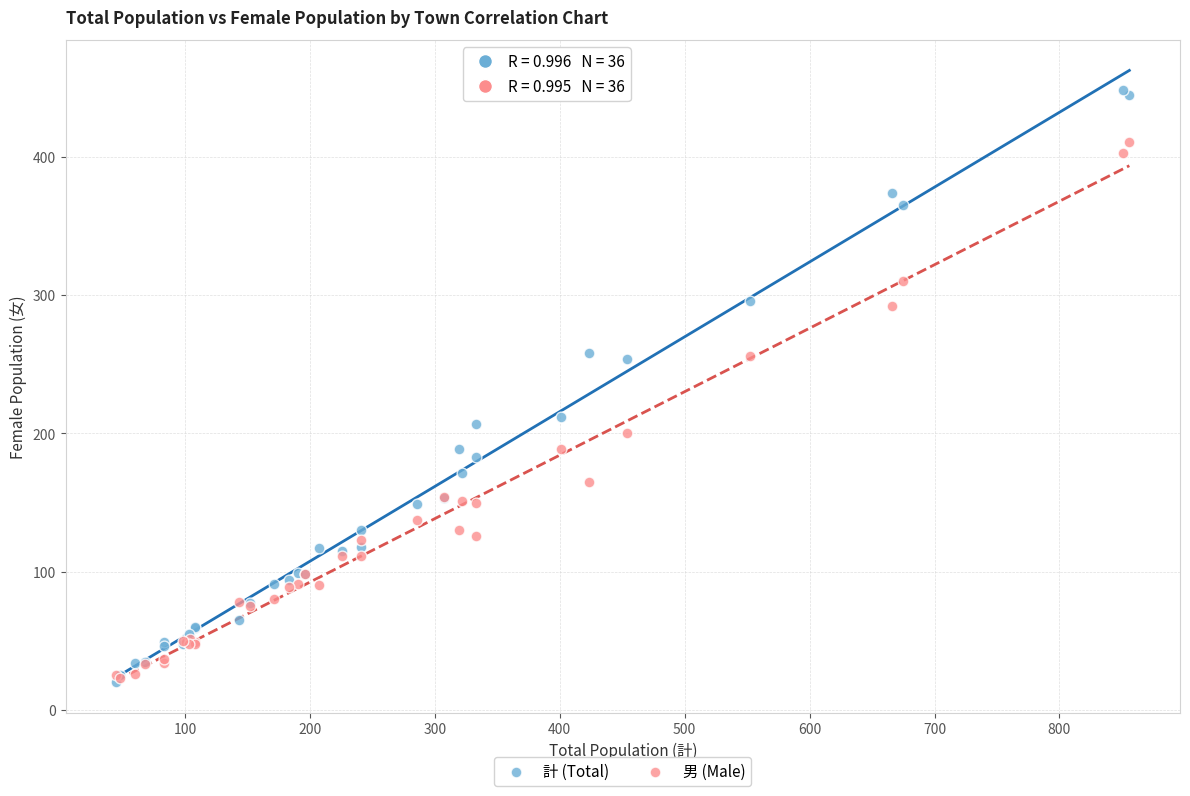

In the 男 (Male) series, what Y value is closest to 217?

200